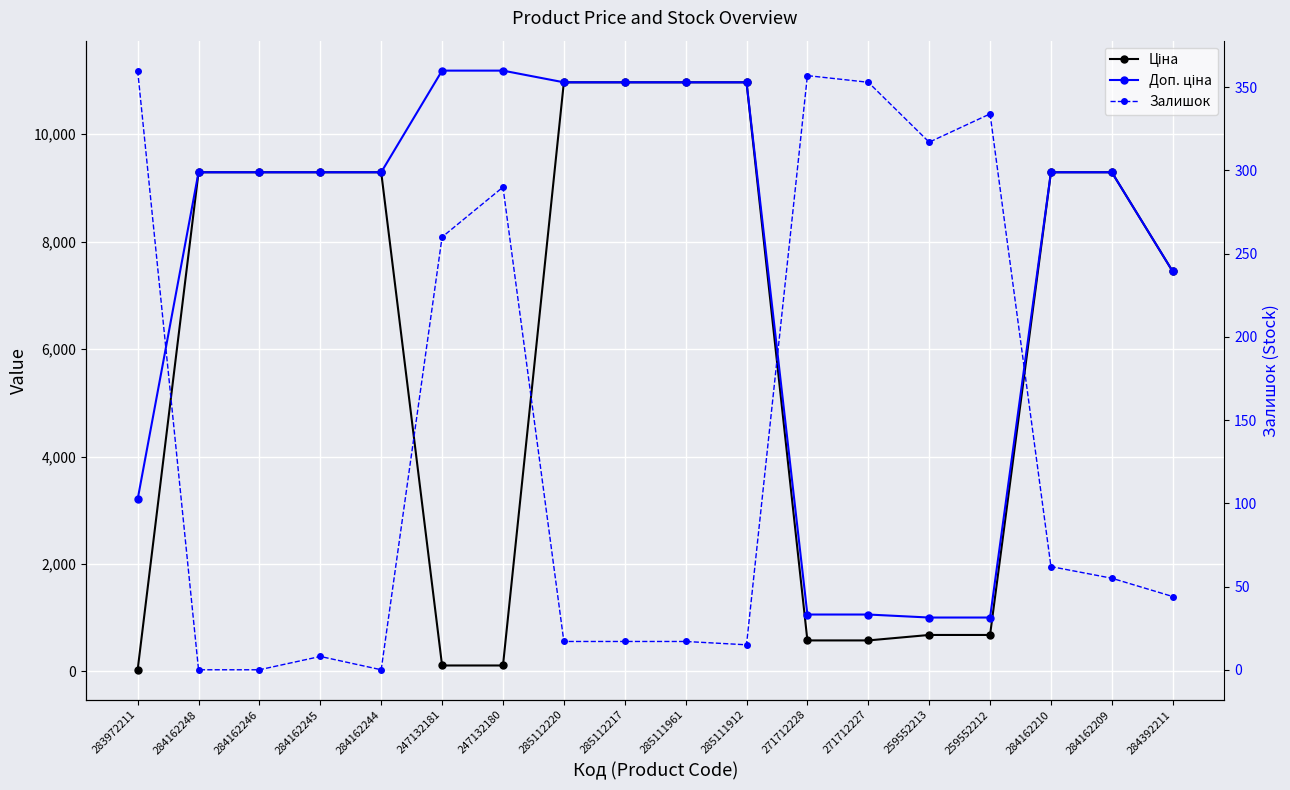

True or false: Ціна and Доп. ціна intersect in this chart.

False